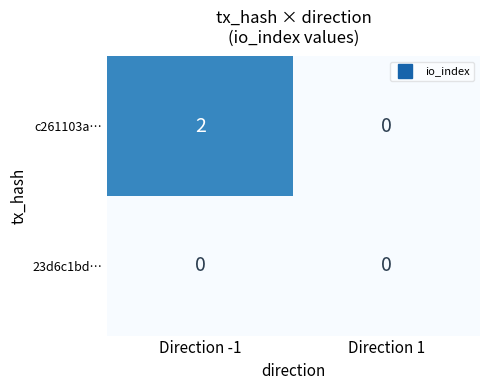

The value of 23d6c1bd… at Direction 1 is 0. True or false?

True